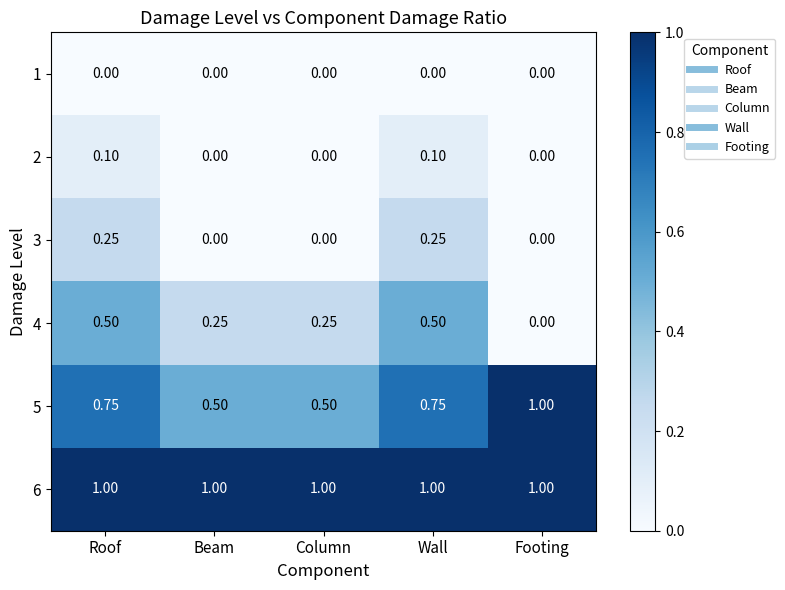

At Column, list the series in order from largest to smallest.

6, 5, 4, 1, 2, 3